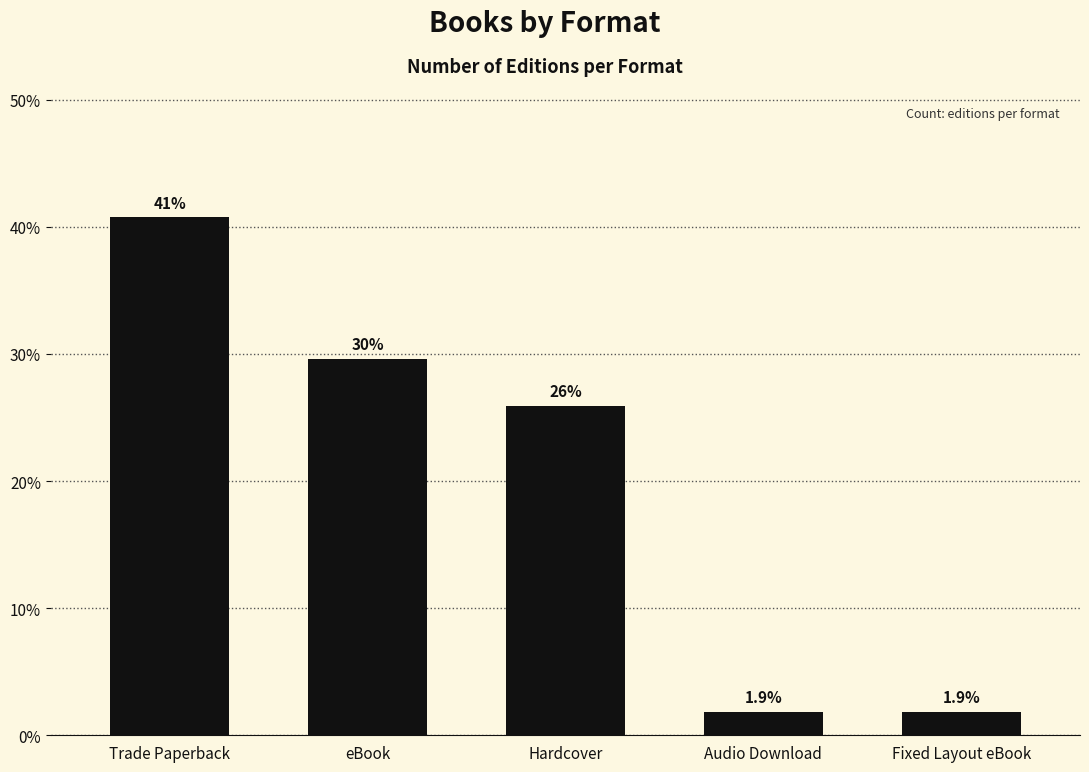

What is the value of the 4th bar from the left?

1.9